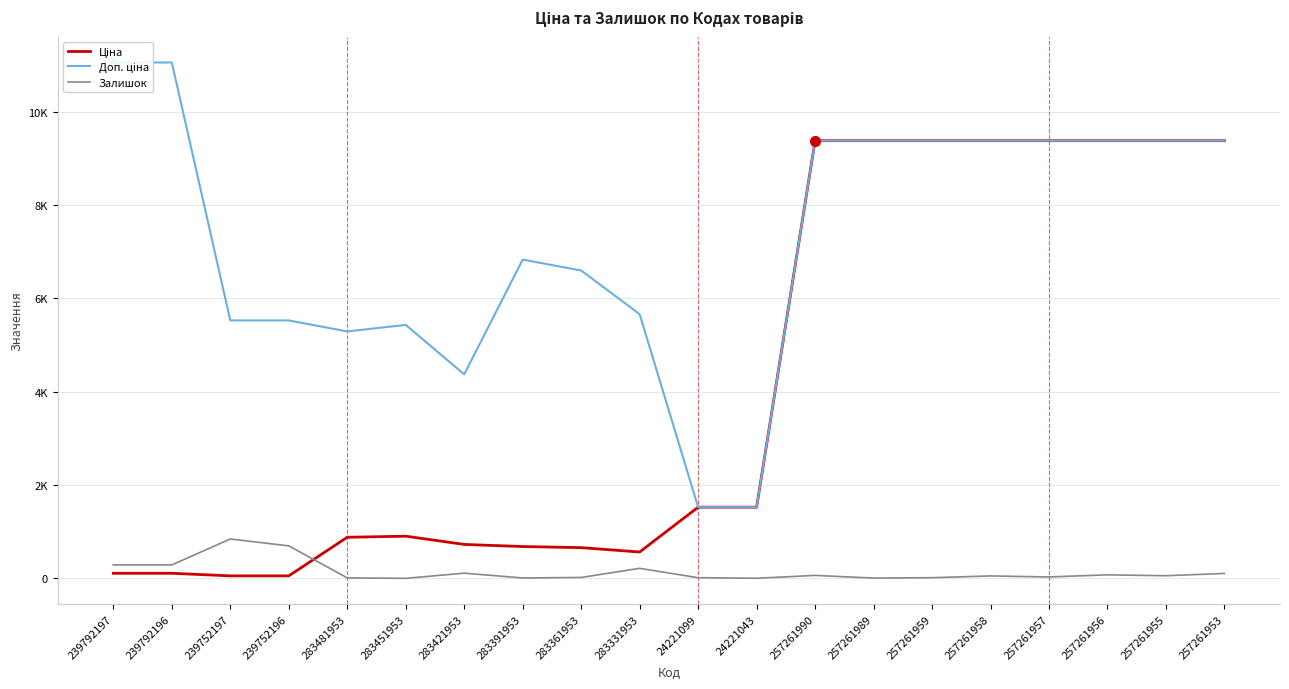

Where is the first local minimum for Доп. ціна?

283481953